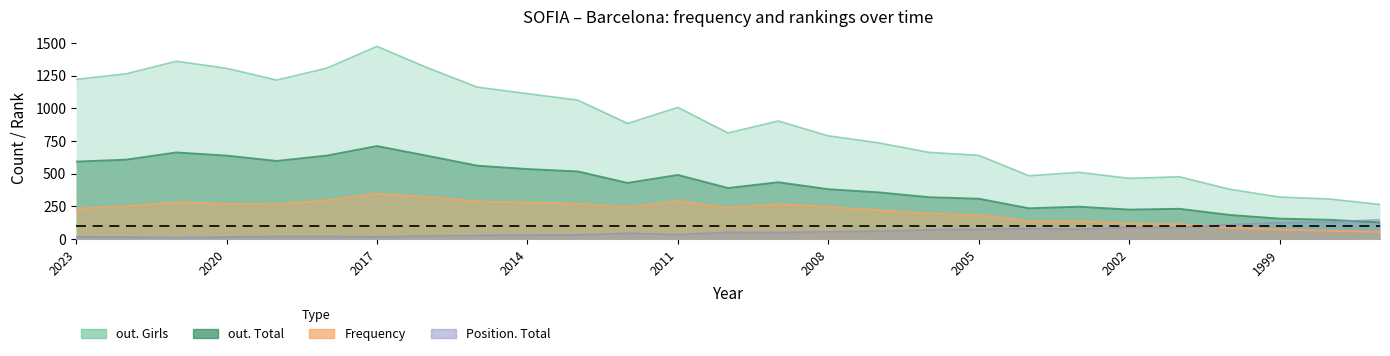

Rank the series by their maximum value, from highest to lowest.

out. Girls, out. Total, Frequency, Position. Total